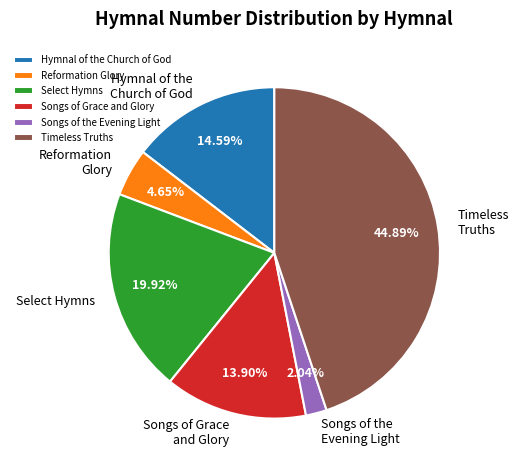

How many slices are in this pie chart?

6